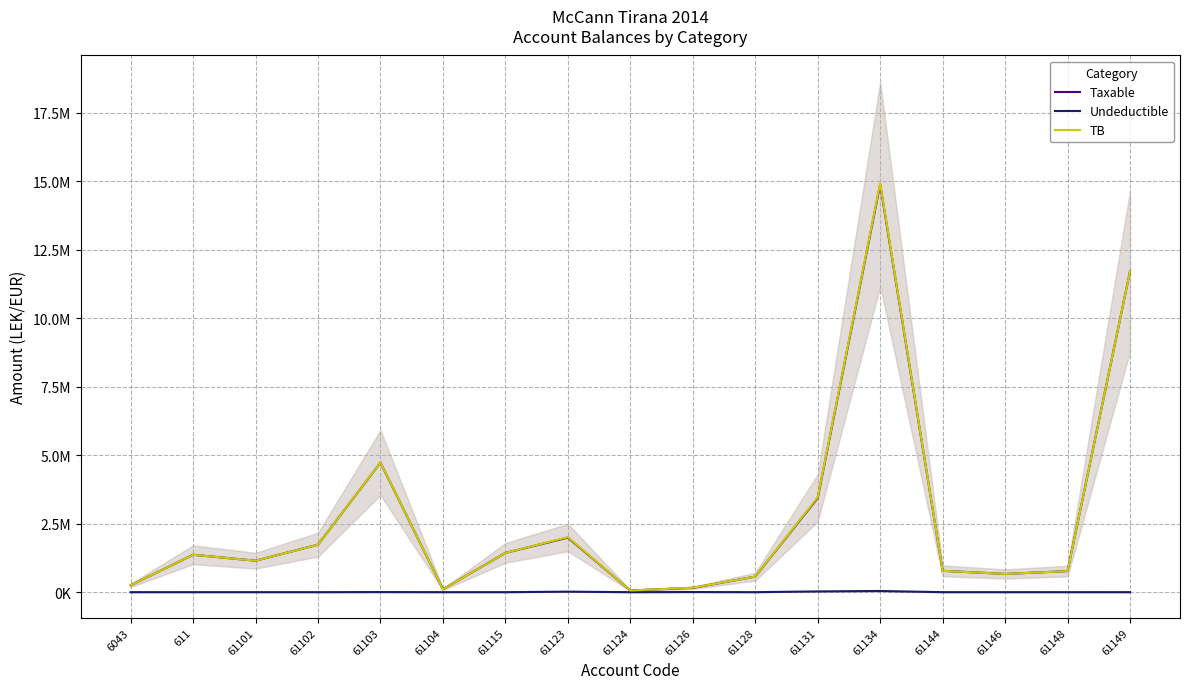

Rank the categories by Taxable value from lowest to highest.

61124, 61104, 61126, 6043, 61128, 61146, 61148, 61144, 61101, 611, 61115, 61102, 61123, 61131, 61103, 61149, 61134